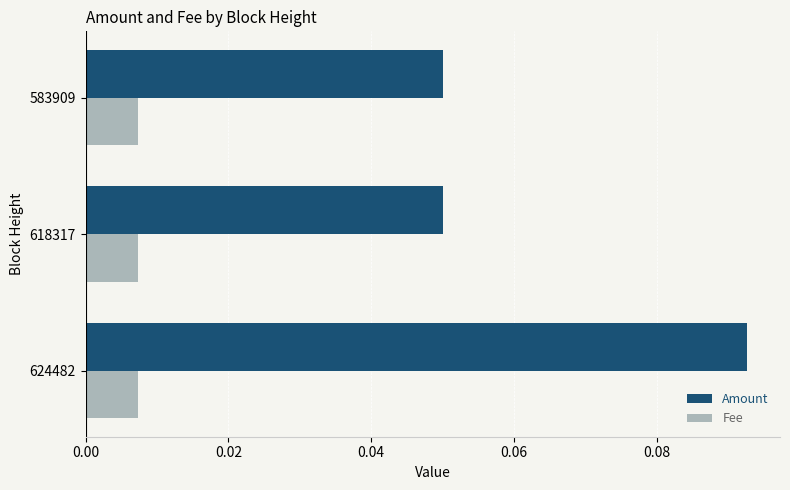

Is the value of Amount at 618317 greater than the value of Fee at 624482?

Yes